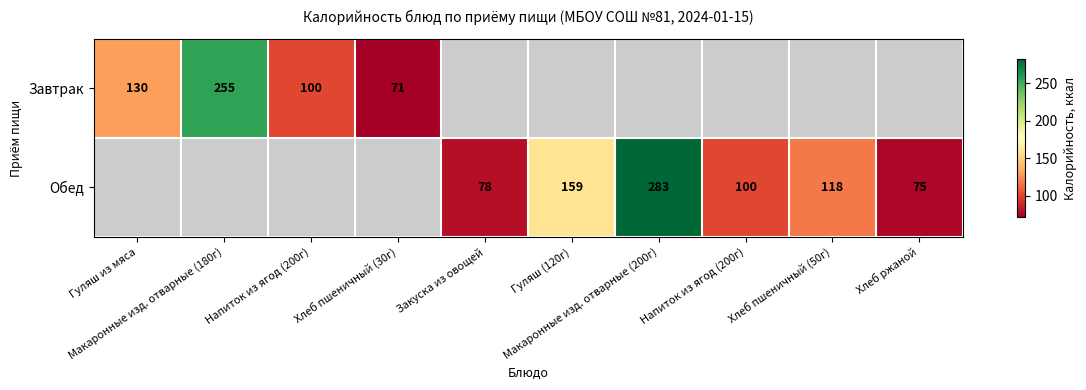

True or false: Завтрак has a value of 0 at Макаронные изд. отварные (200г).

True